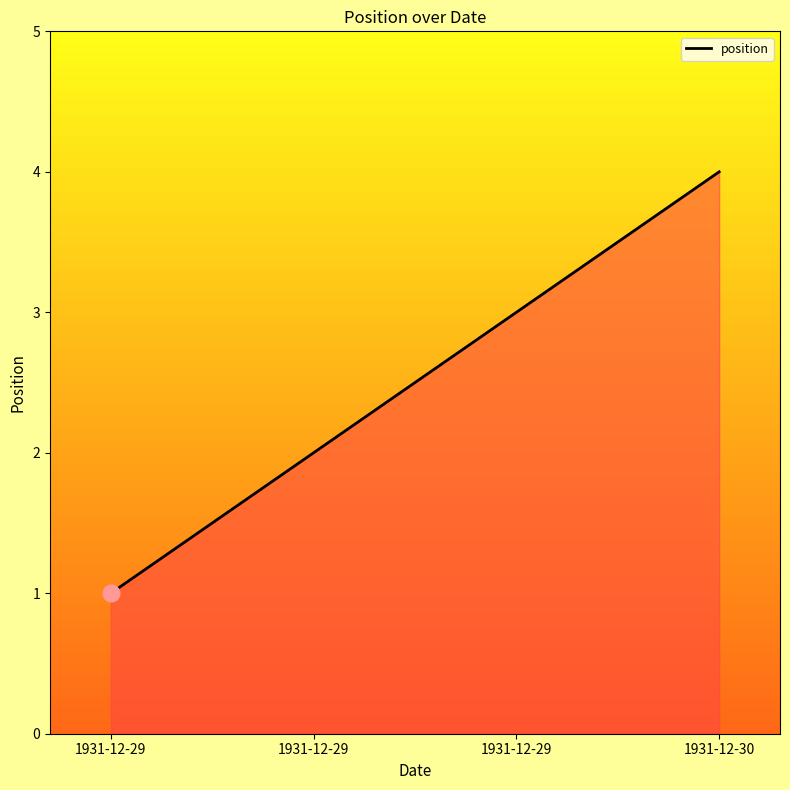

Does the chart have visible grid lines?

No